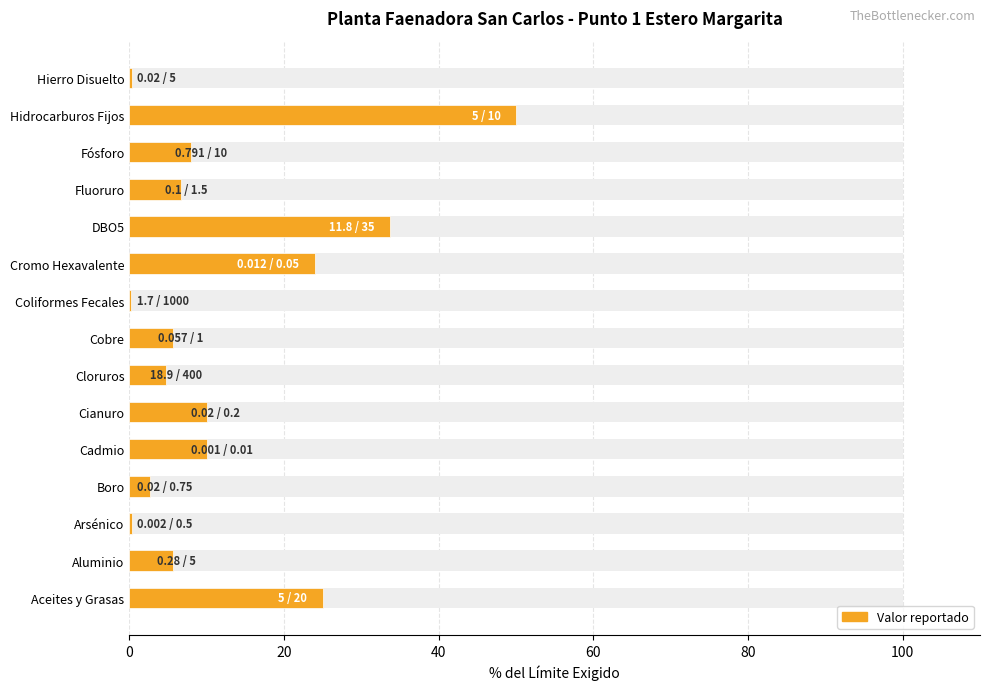

The chart shows a value of 6.5 at Cromo Hexavalente. True or false?

False